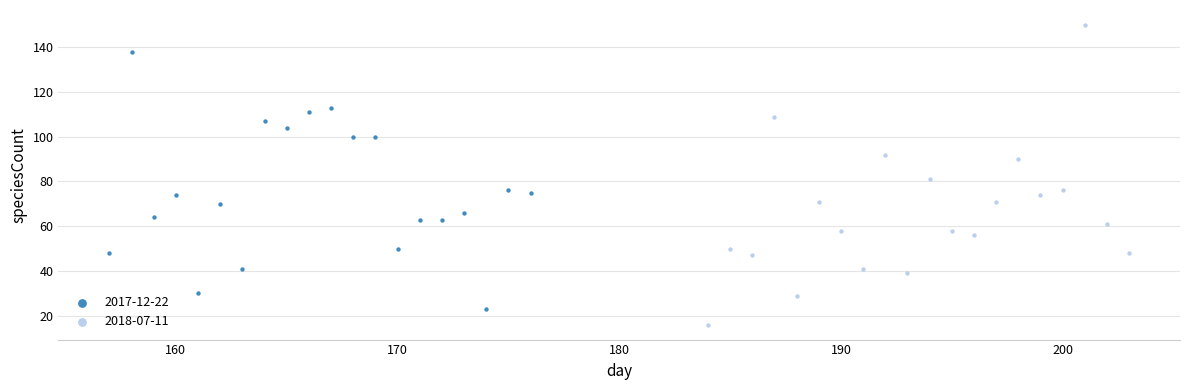

Which series contains the lowest Y value?

2018-07-11